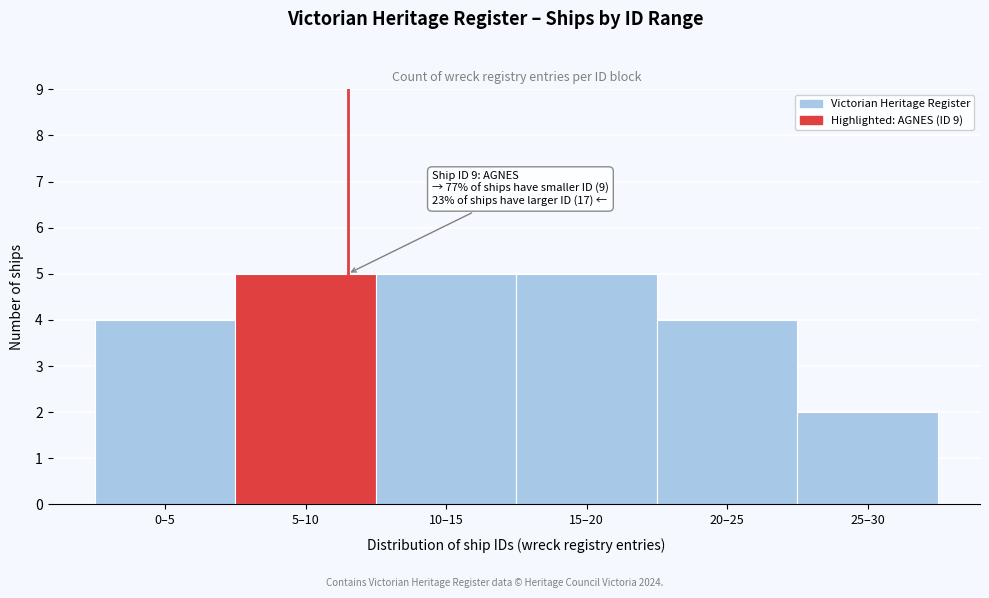

Reading left to right, what are all the values shown in this chart?

0–5=4	5–10=5	10–15=5	15–20=5	20–25=4	25–30=2